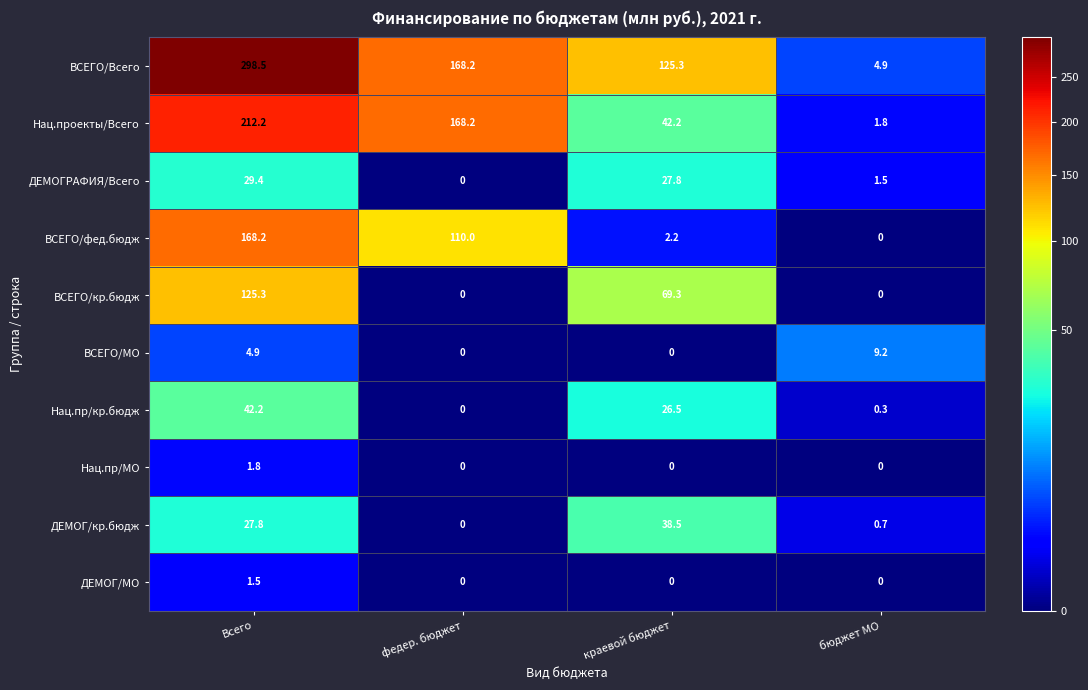

True or false: Нац.пр/МО has a value of -0.9 at бюджет МО.

False